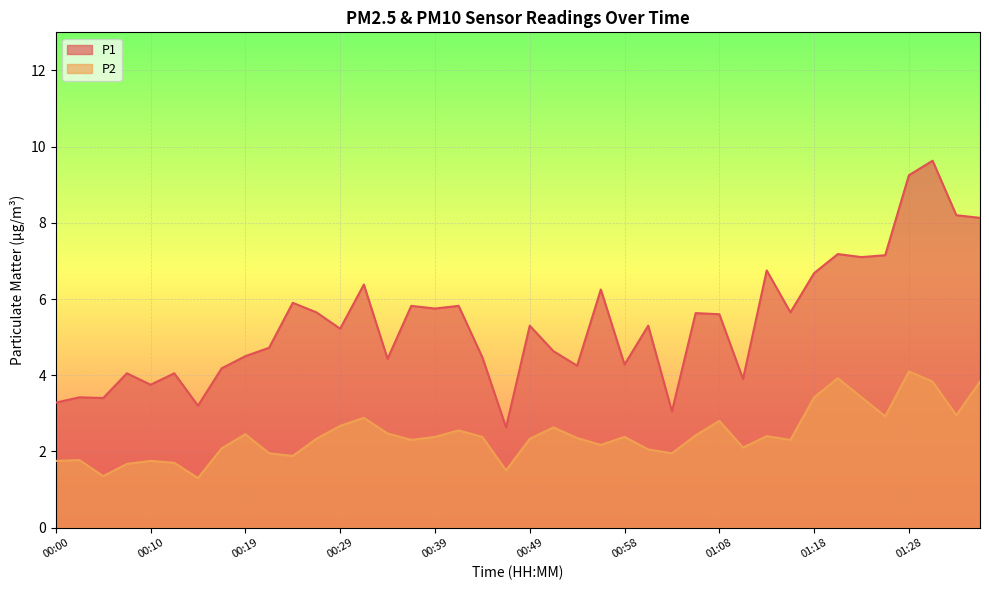

The P1 series shows 1.6 at 00:44. True or false?

False